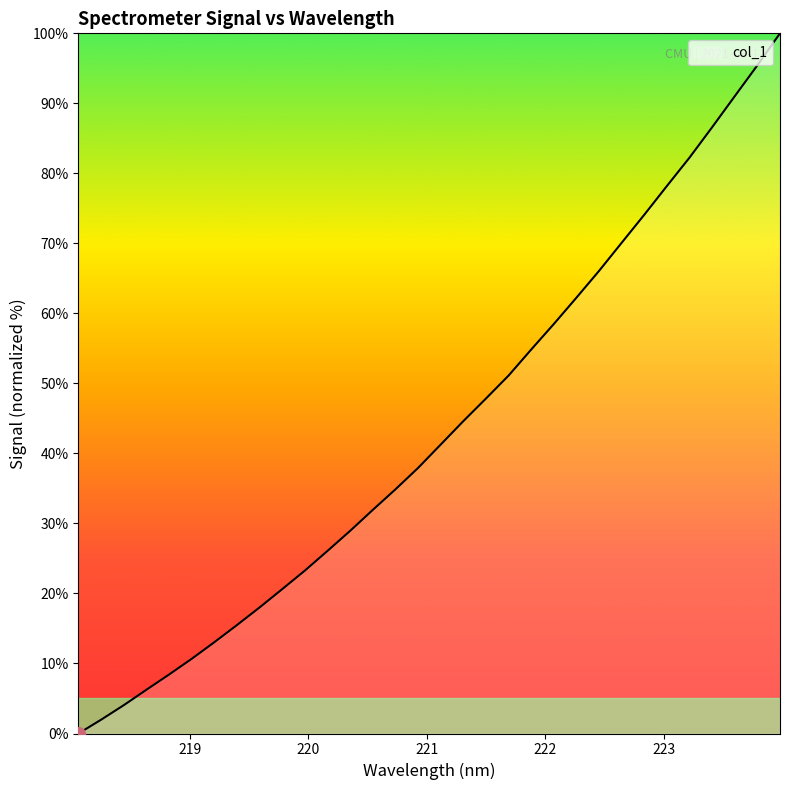

Count the number of values greater than 41.

16